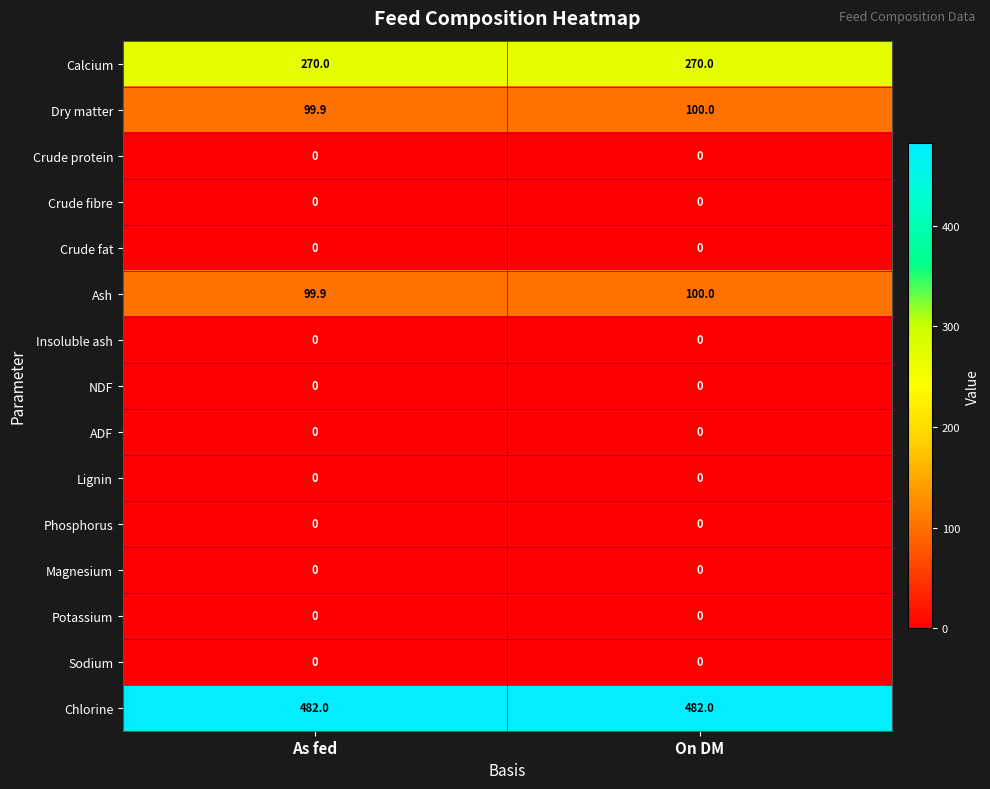

At how many categories does at least one series exceed 58?

2